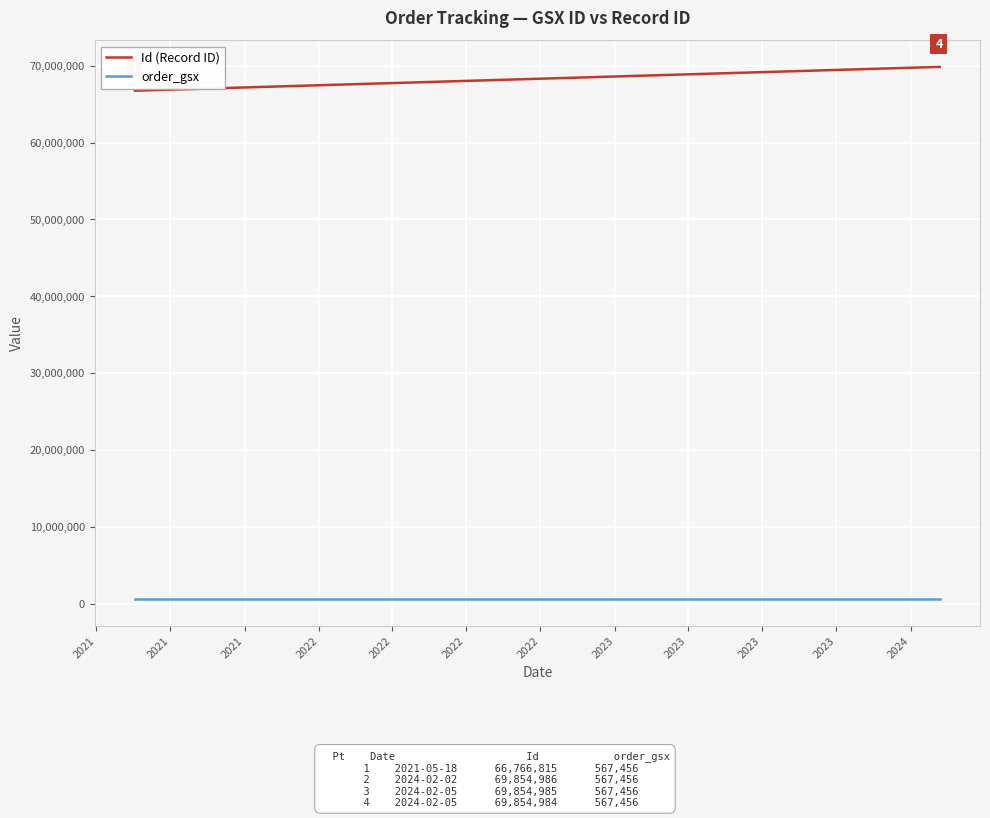

Is this an area chart (filled region under the line)?

No